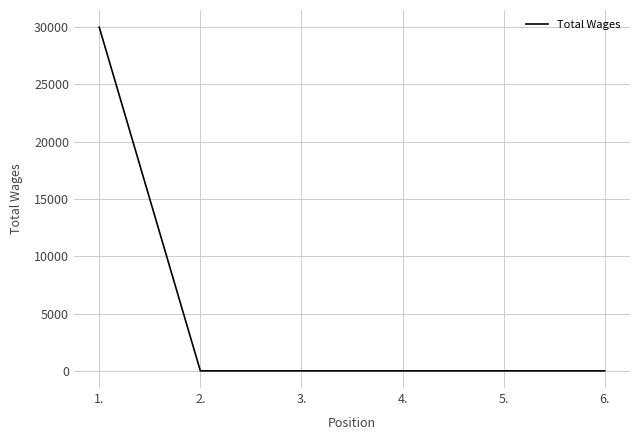

The value at 5. is 0. True or false?

True